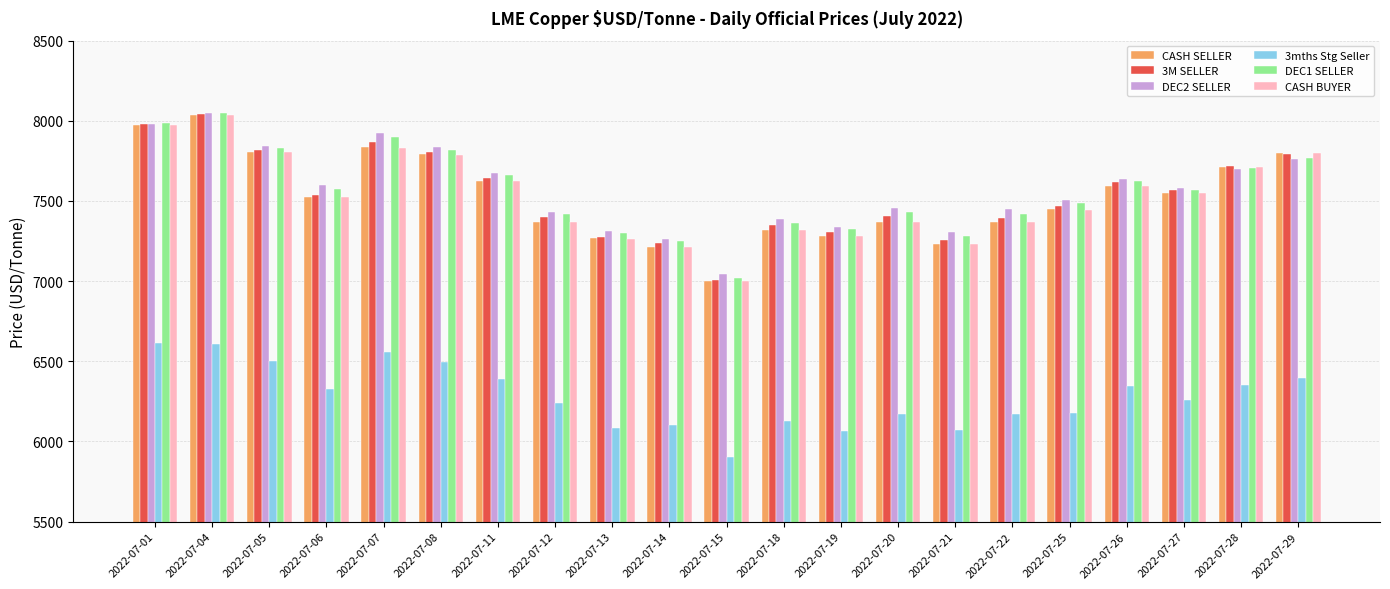

What is the approximate value of 3mths Stg Seller at 2022-07-08?

6495.0